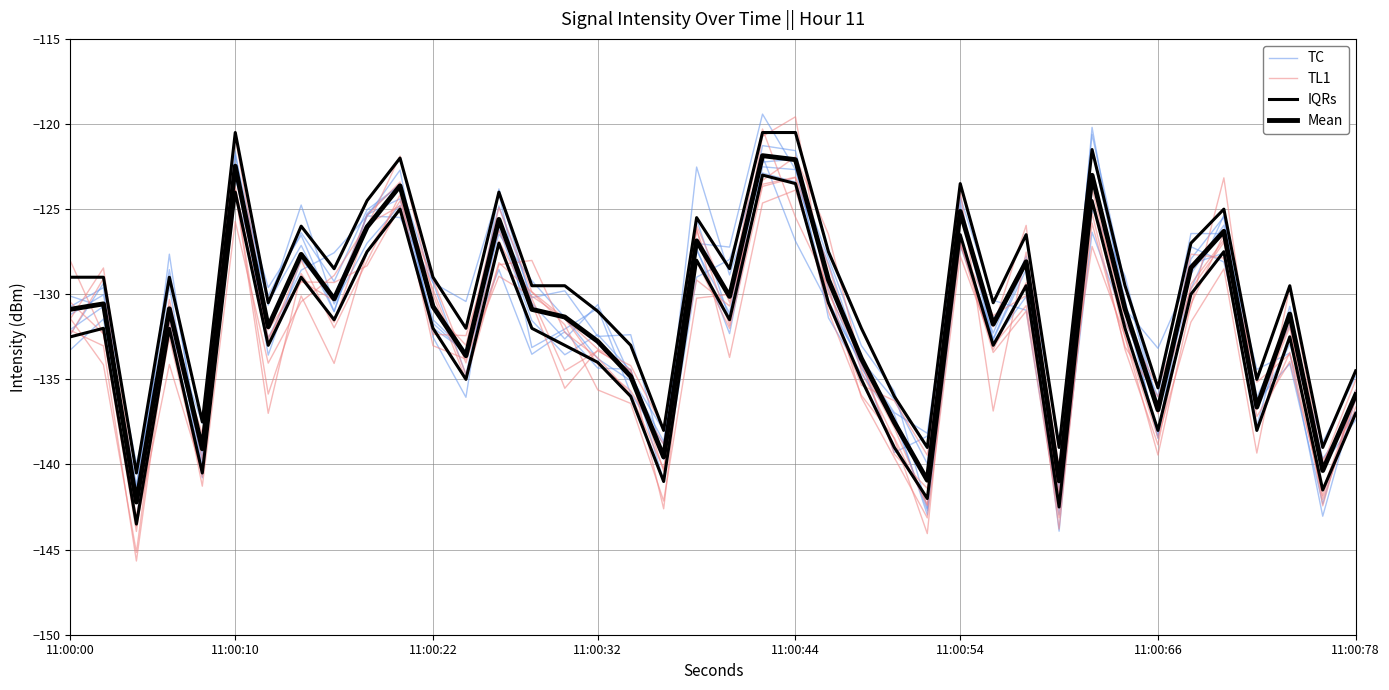

The IQRs series shows -56.1 at 11:00:44. True or false?

False